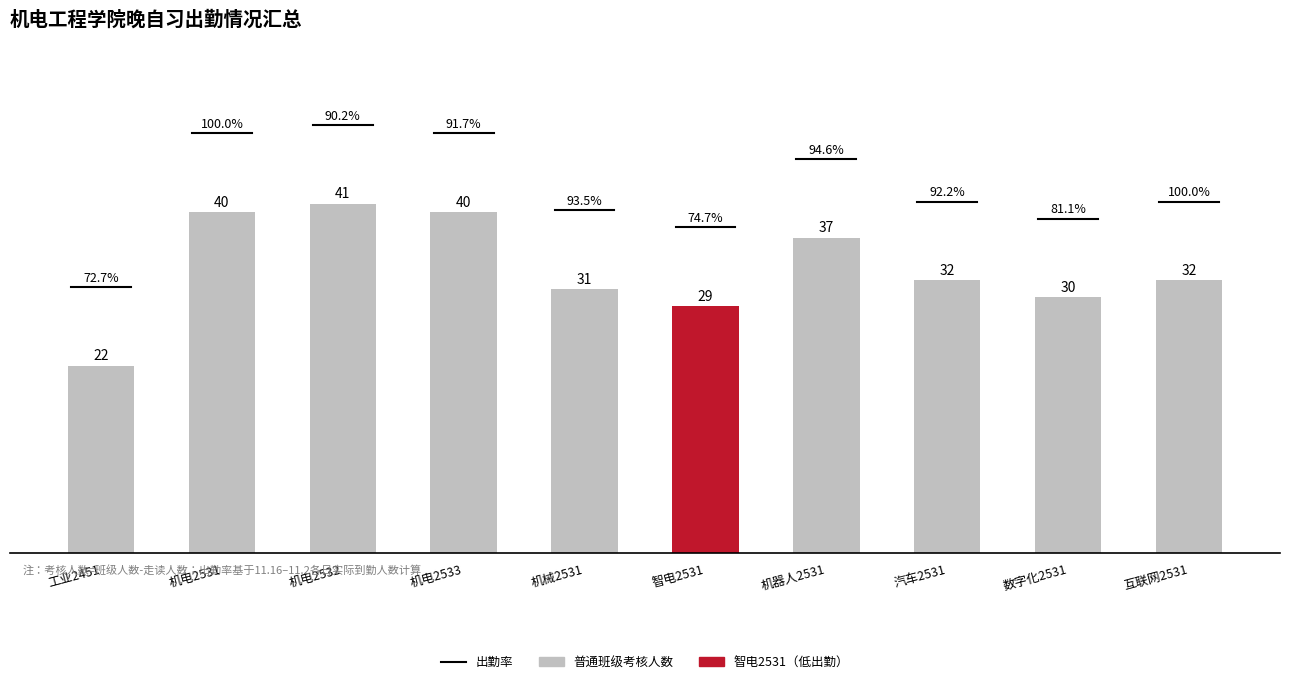

What is the value of the 4th bar from the left?

40